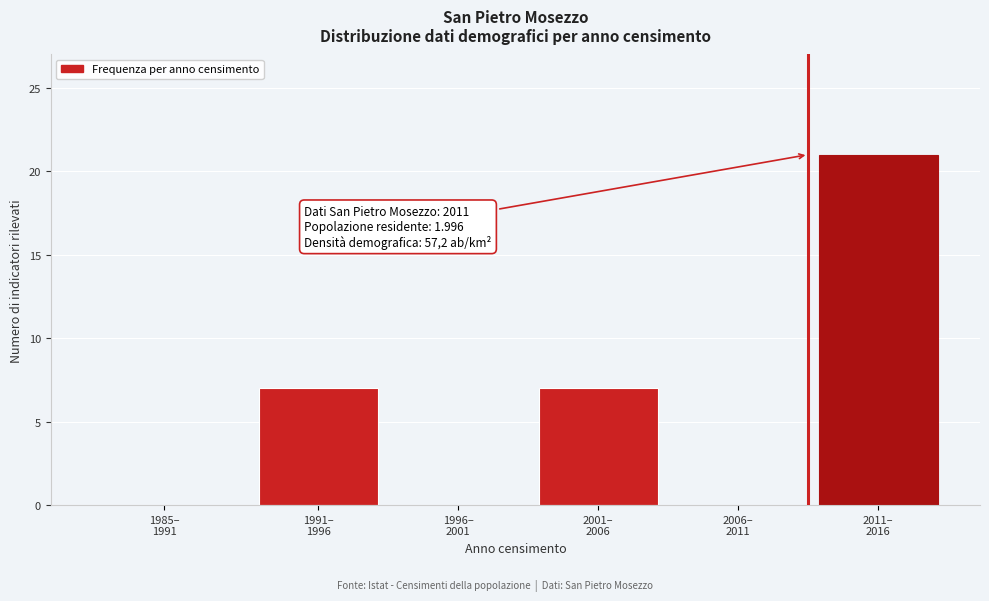

How many series are shown in this chart?

1